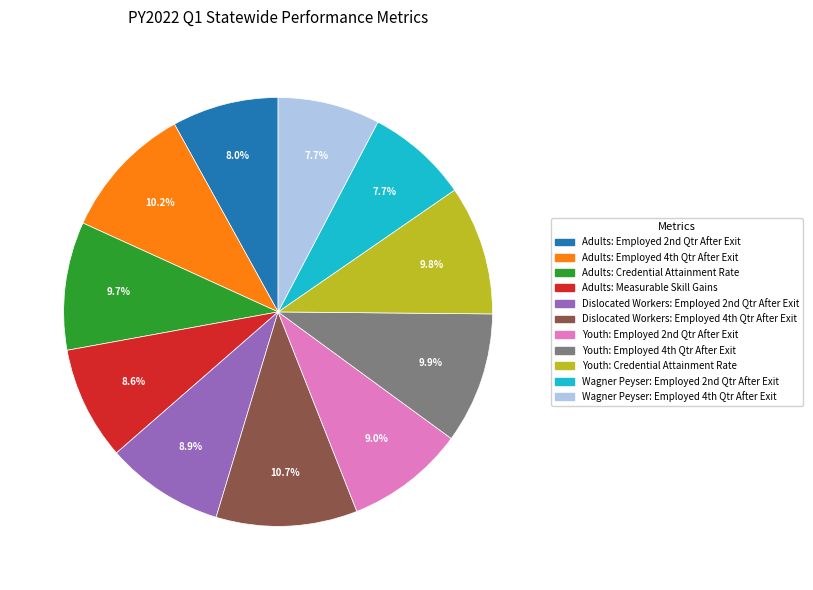

To the nearest percent, what is the combined percentage of Adults: Measurable Skill Gains and Adults: Credential Attainment Rate?

18%